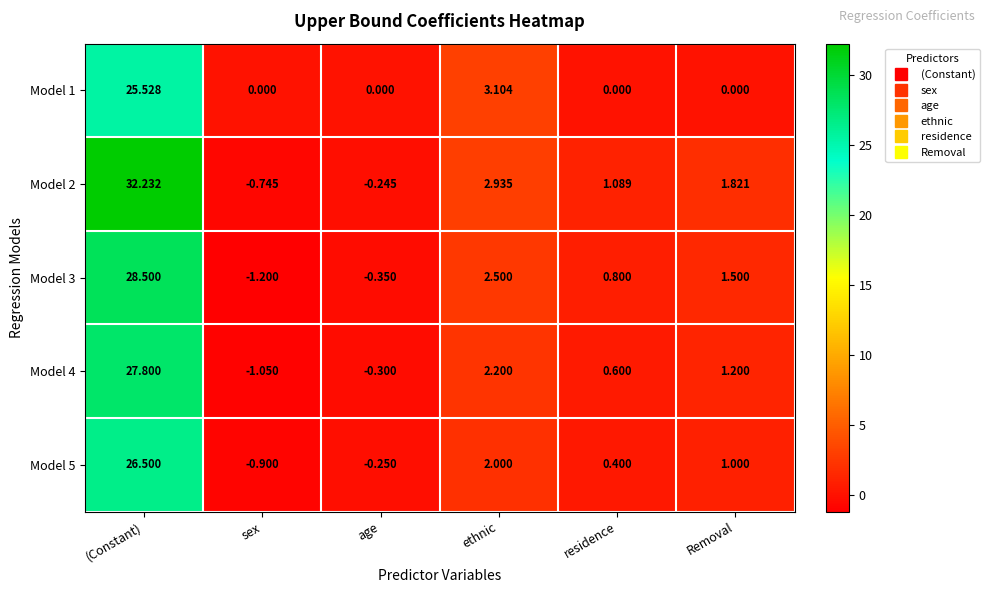

List the labels in order of Model 5 value, smallest first.

sex, age, residence, Removal, ethnic, (Constant)